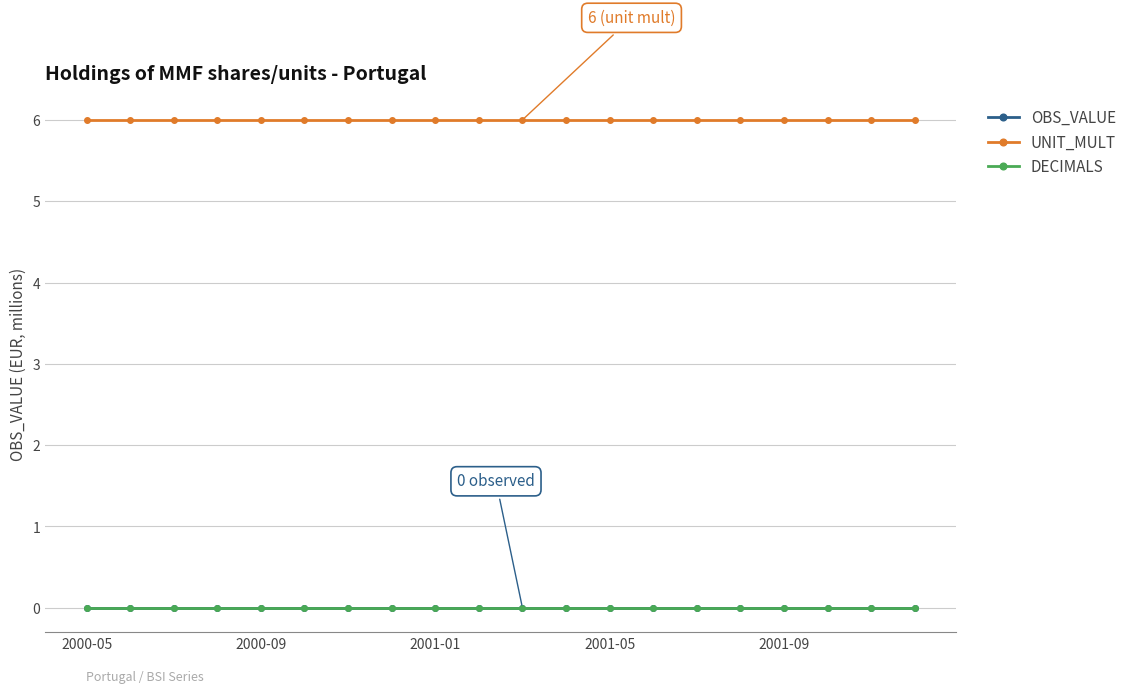

At which label is DECIMALS closest to 0?

2000-05